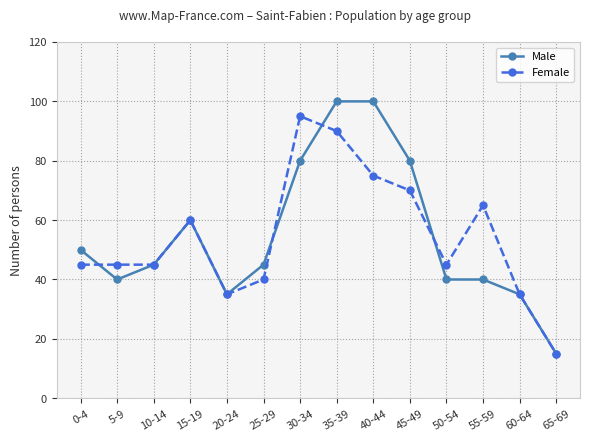

Which category has the lowest value in the Female series?

65-69